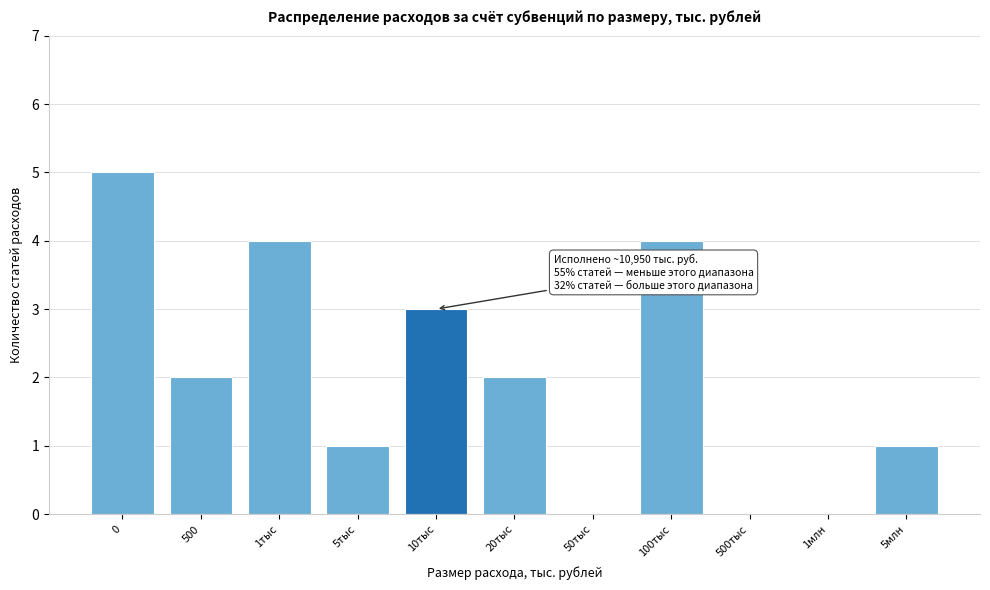

Reading left to right, extract all data points from this chart.

0=5	500=2	1тыс=4	5тыс=1	10тыс=3	20тыс=2	50тыс=0	100тыс=4	500тыс=0	1млн=0	5млн=1